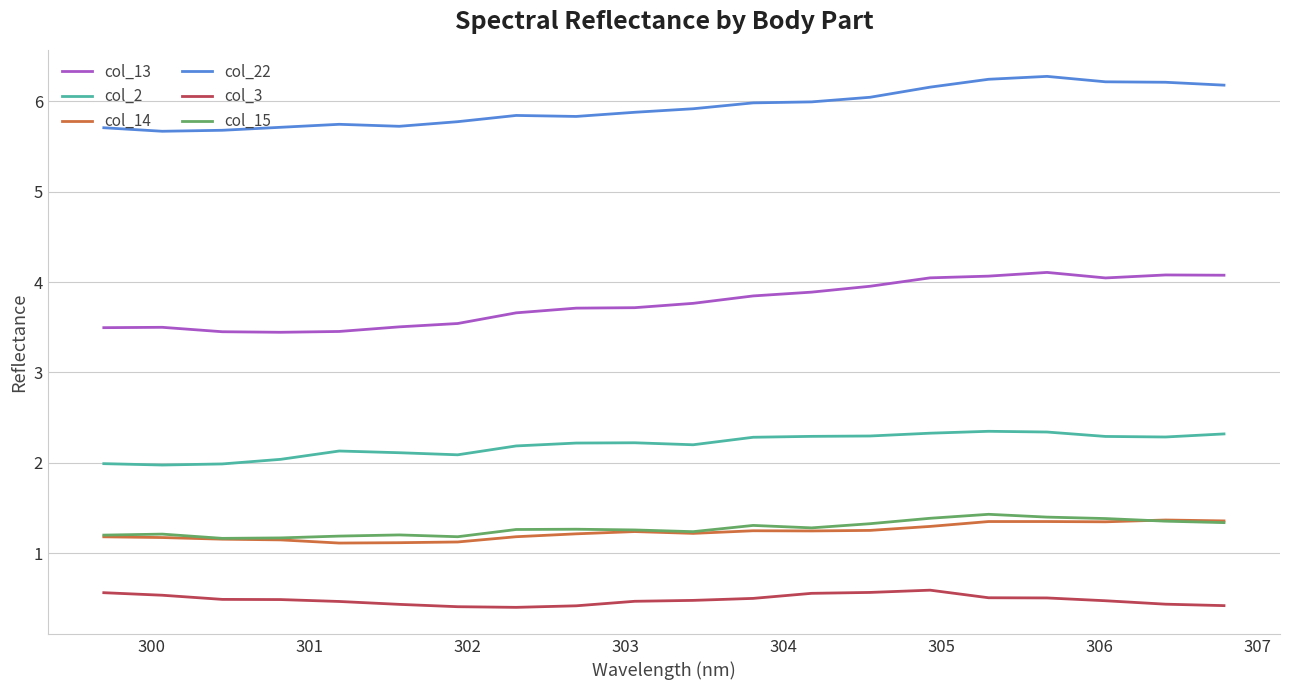

What is the difference between the maximum and second lowest values in the col_13 series?

0.7